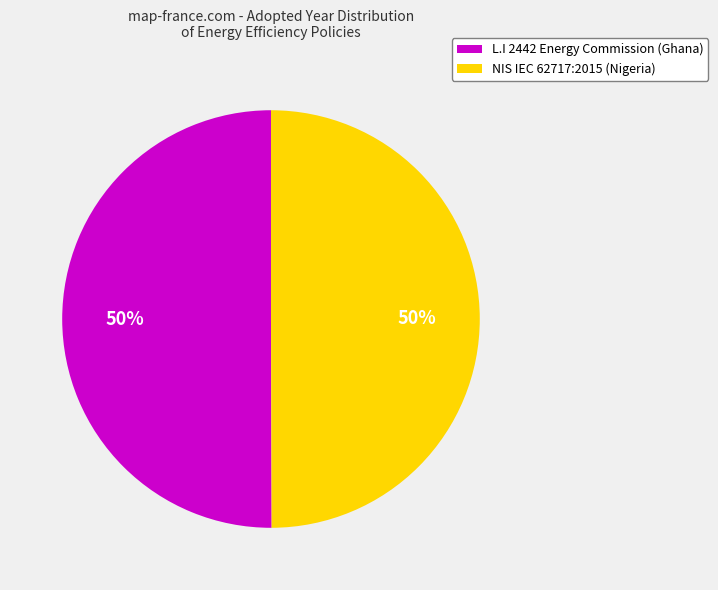

Combined, do NIS IEC 62717:2015 (Nigeria) and L.I 2442 Energy Commission (Ghana) account for over 50%?

Yes